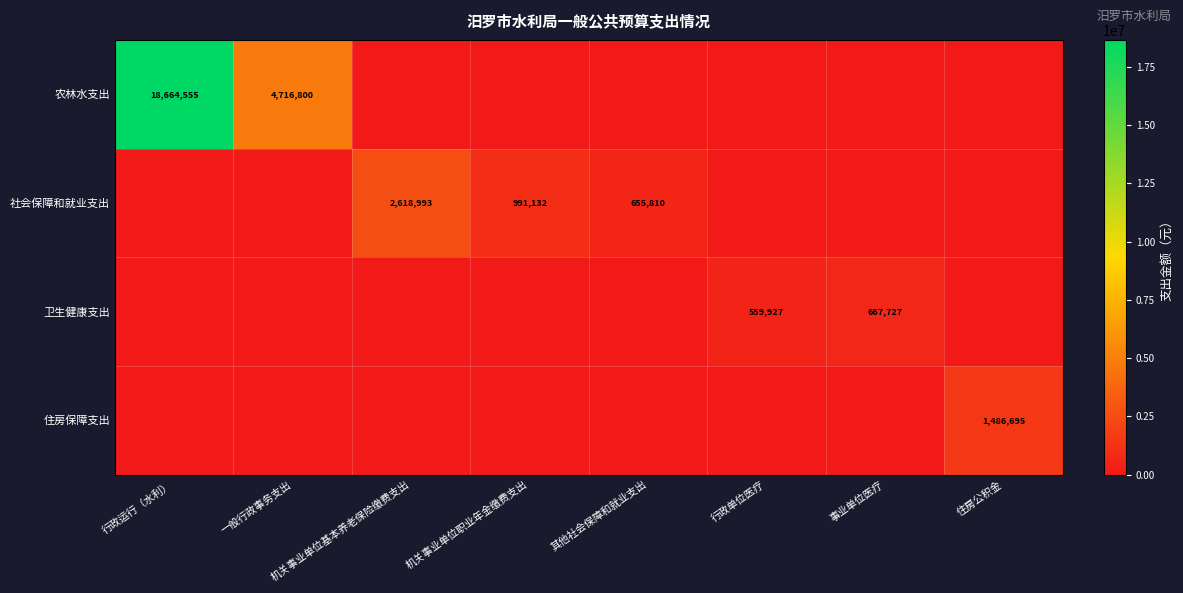

How many distinct data groups are displayed?

4